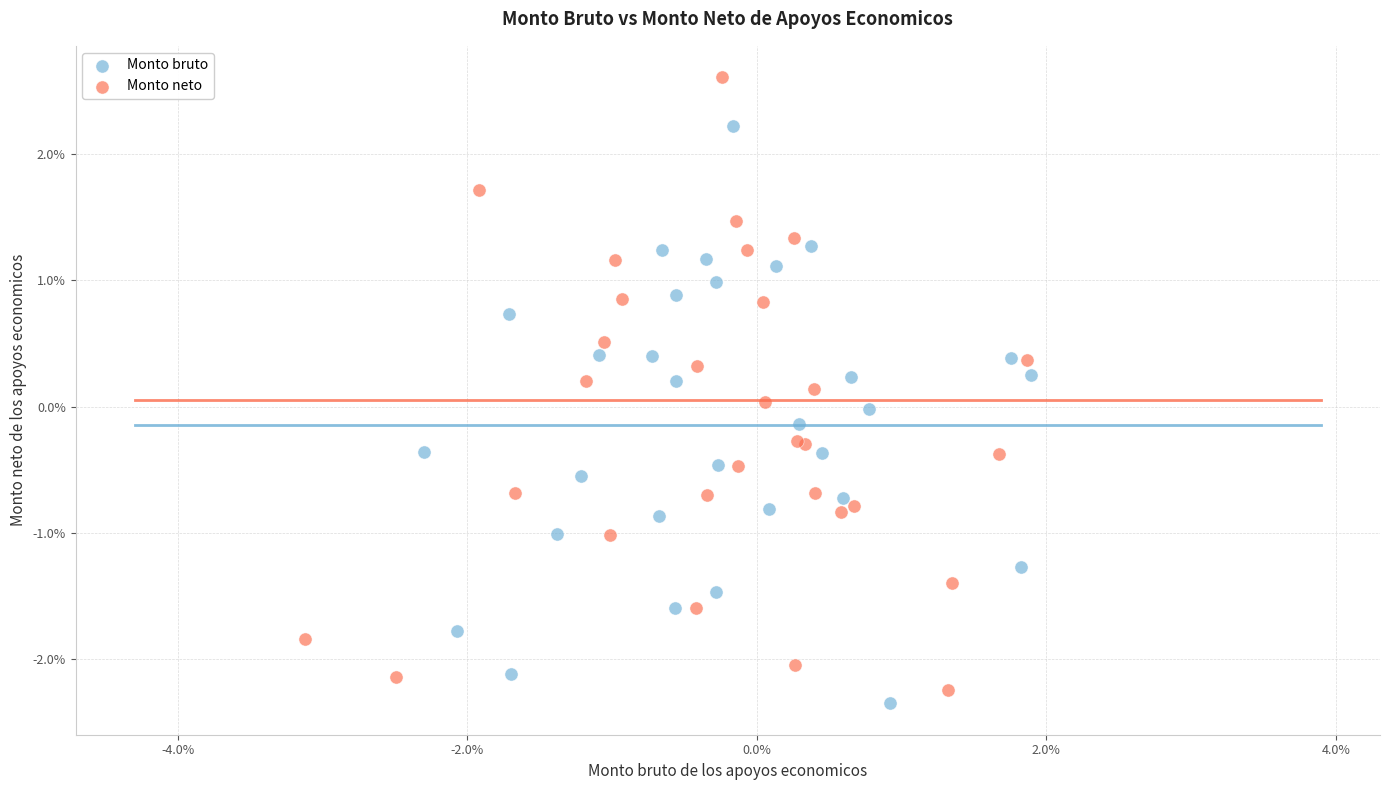

What are all the series names shown in the legend?

Monto bruto, Monto neto